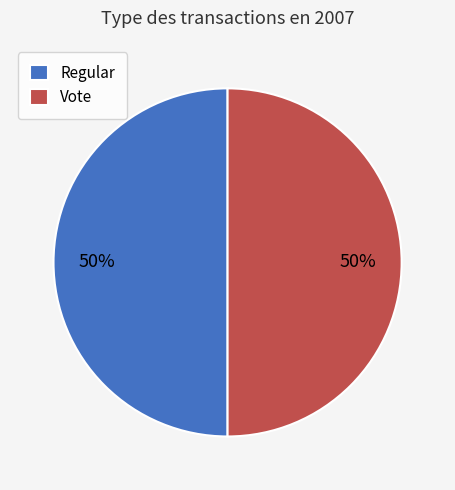

Do Regular and Vote together represent more than half of the pie?

Yes